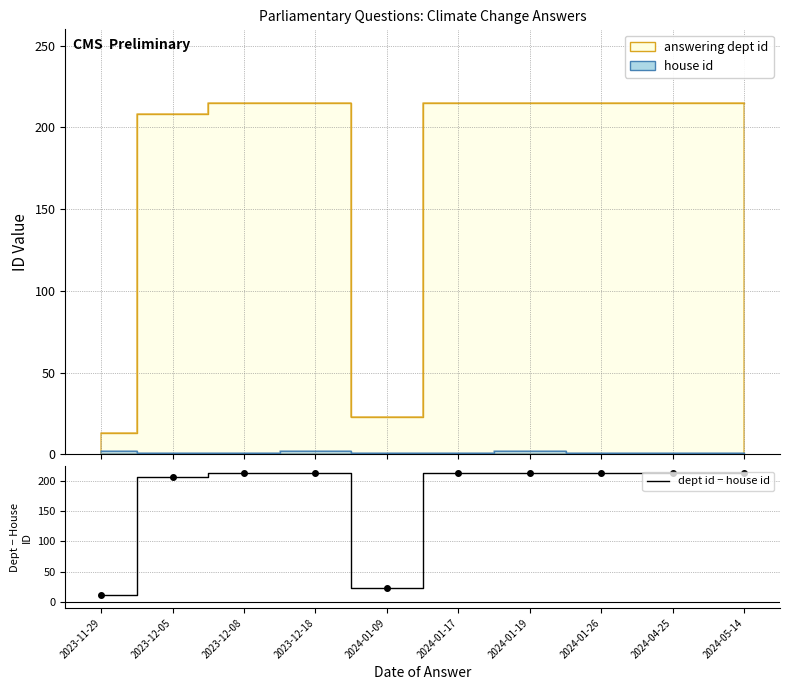

The value at 2024-01-19 is 213. True or false?

True